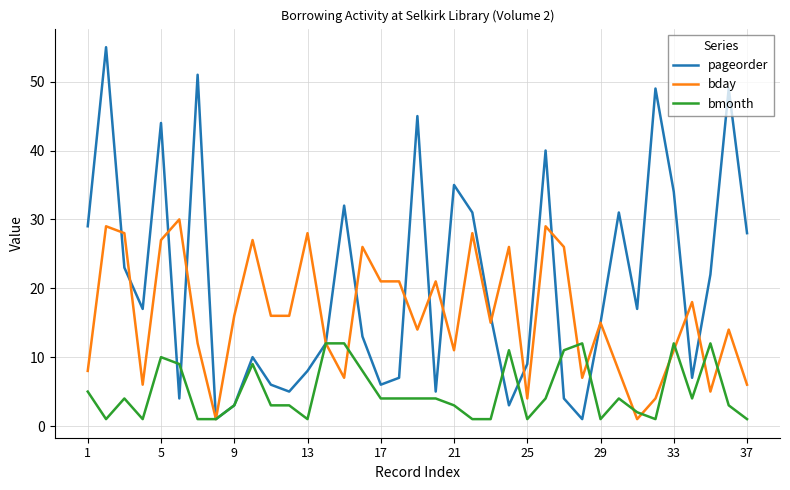

Which series has the largest total across all categories?

pageorder